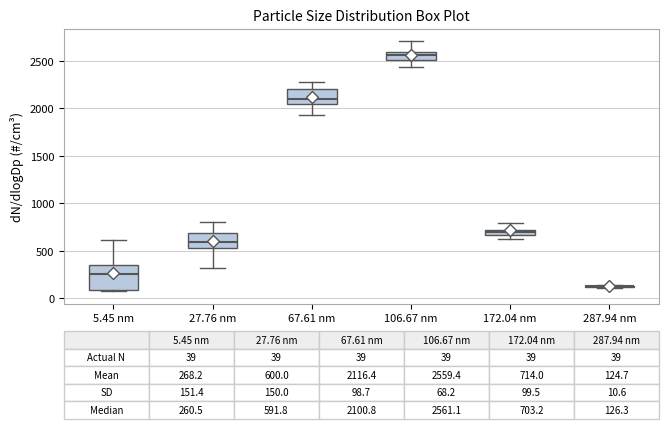

Which box is the tallest, from its lower edge to its upper edge?

5.45 nm